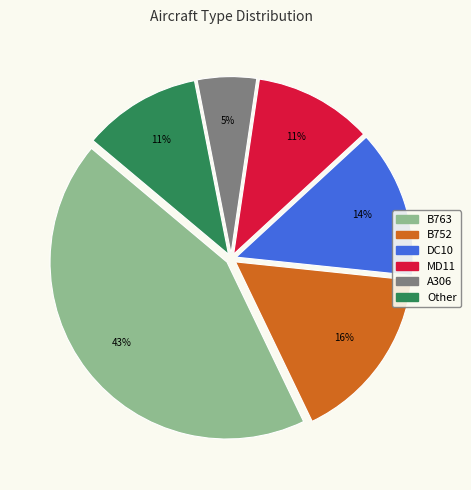

Do DC10 and B763 together represent more than half of the pie?

Yes